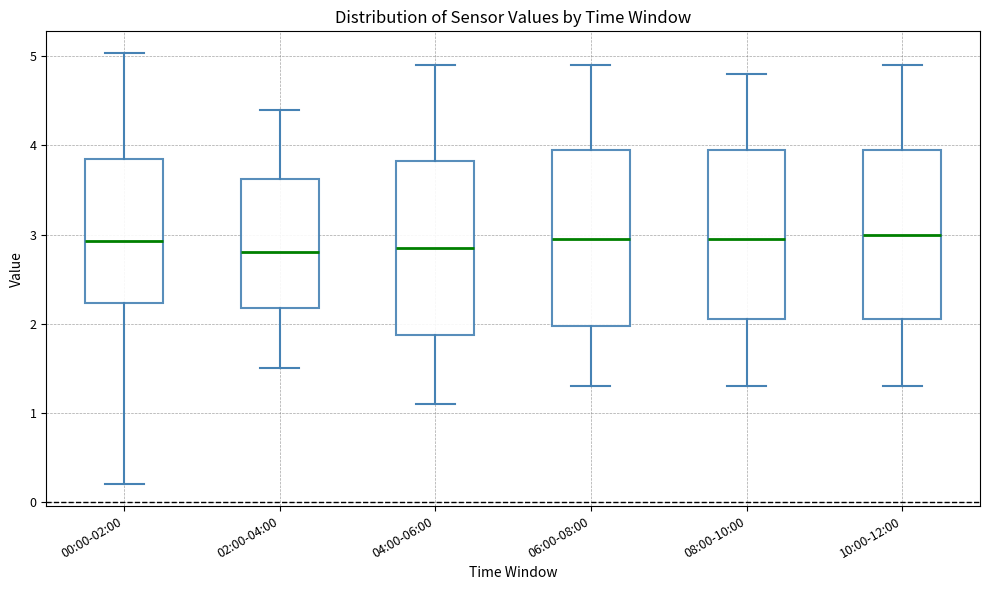

Reading left to right, transcribe this box plot: for each box, give where its median line is, the range the box spans, and where its two whiskers end, as read against the y-axis. The values are not printed on the chart, so give them approximately, as read against the axis.

00:00-02:00: median 2.9, box 2.2 to 3.8, whiskers 0.2 to 5.0
02:00-04:00: median 2.8, box 2.2 to 3.6, whiskers 1.5 to 4.4
04:00-06:00: median 2.9, box 1.9 to 3.8, whiskers 1.1 to 4.9
06:00-08:00: median 3.0, box 2.0 to 4.0, whiskers 1.3 to 4.9
08:00-10:00: median 3.0, box 2.1 to 4.0, whiskers 1.3 to 4.8
10:00-12:00: median 3.0, box 2.1 to 4.0, whiskers 1.3 to 4.9